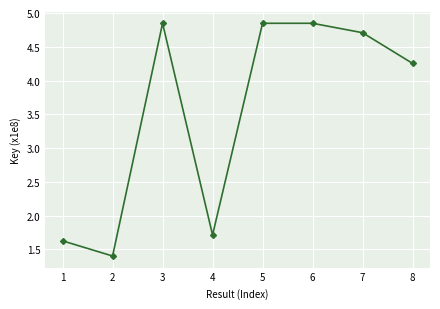

What is the ratio of the value at 1 to the value at 5?

0.3